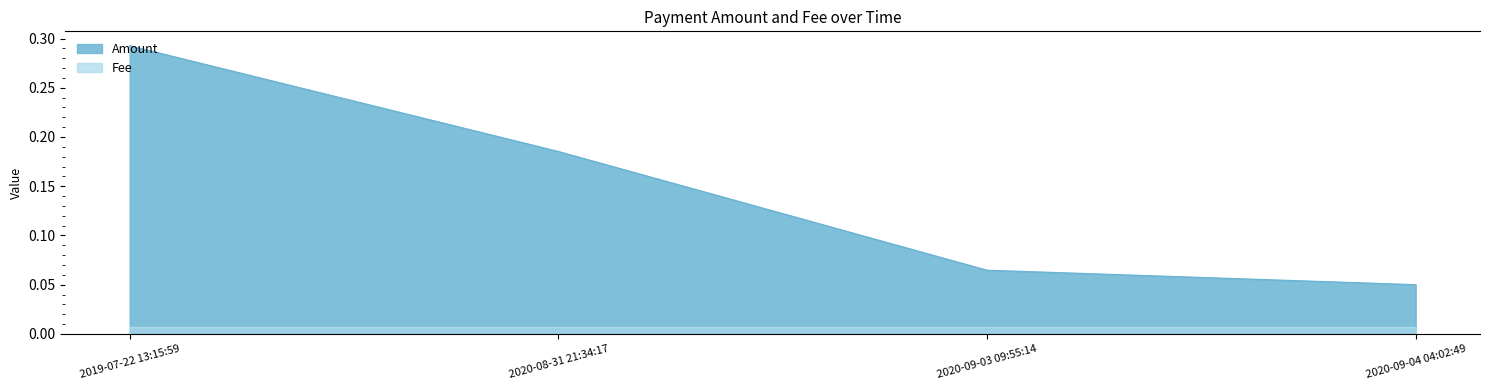

Read the value at 2020-08-31 21:34:17.

0.2